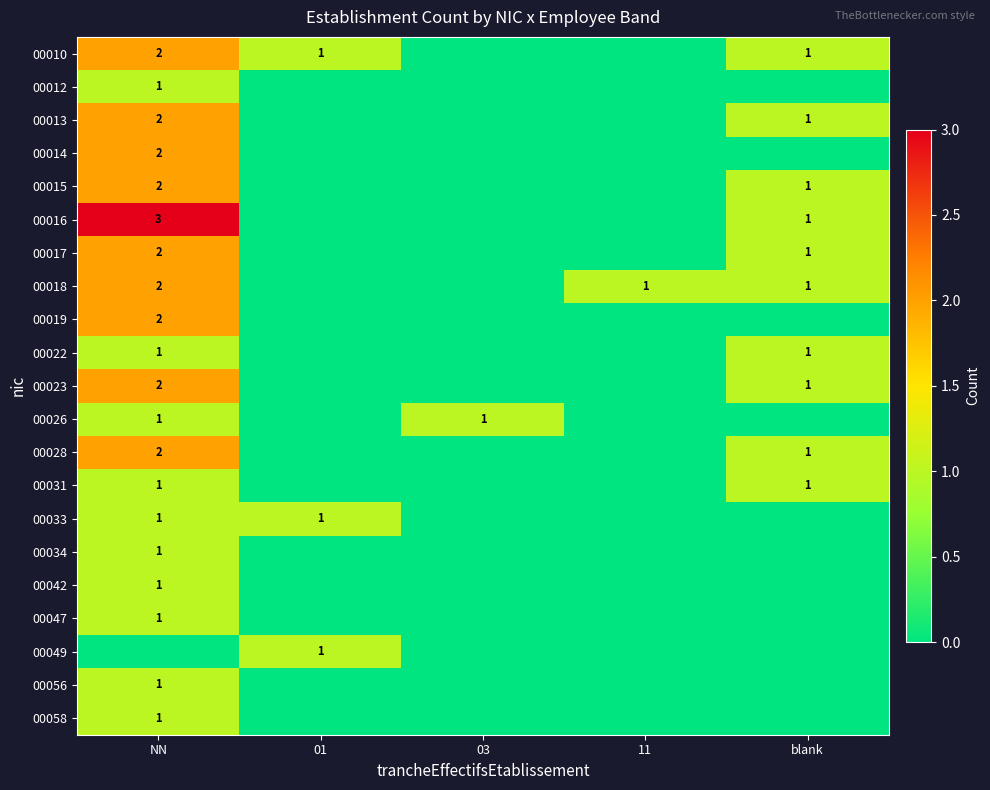

Is it true that 00017 equals 2 at NN?

True